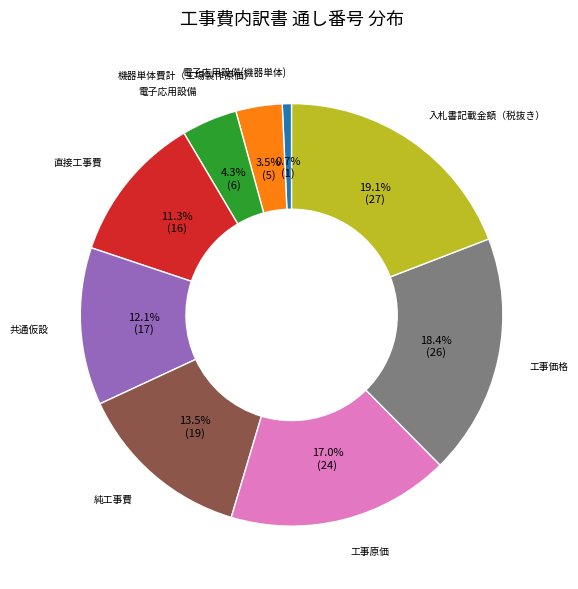

Does any single category account for the majority?

No